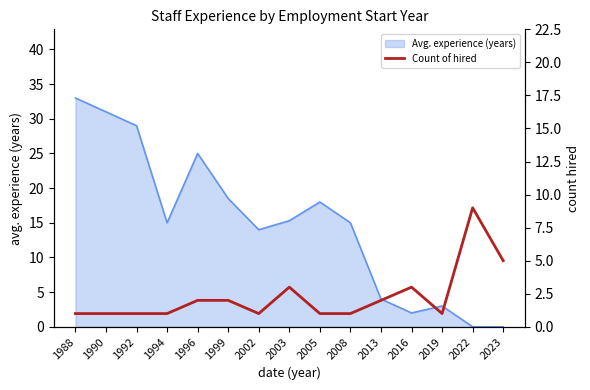

Is it true that the value at 2019 is 1?

False